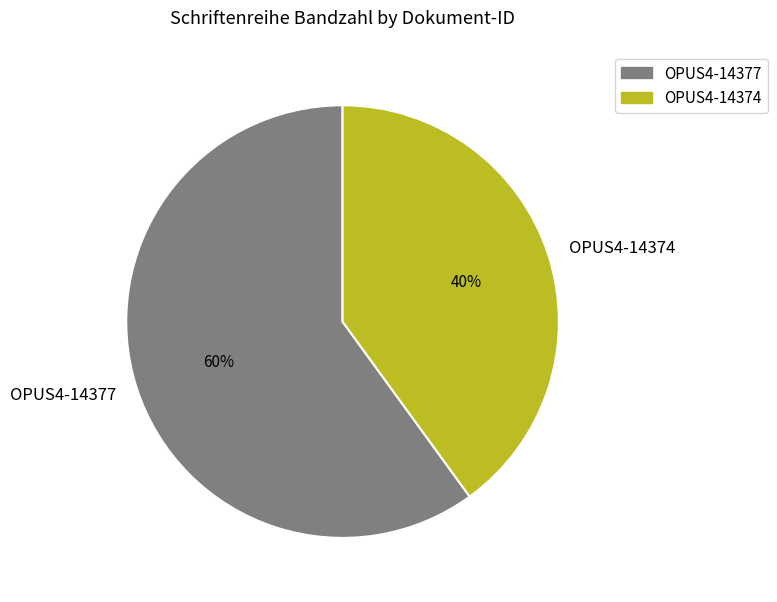

What percentage is the OPUS4-14374 slice, to the nearest percent?

40%